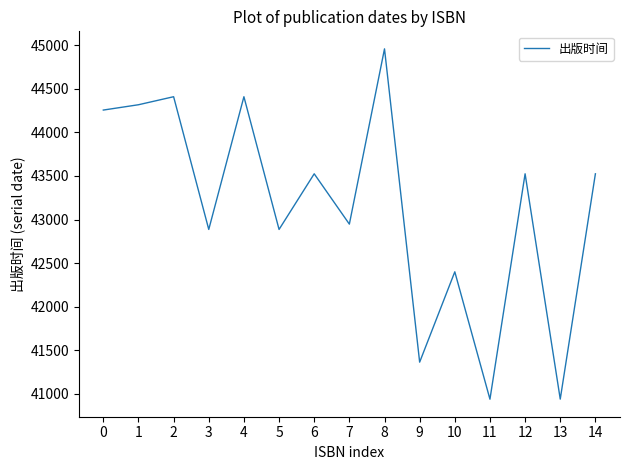

What is the difference between the values at 2 and 11?

3469